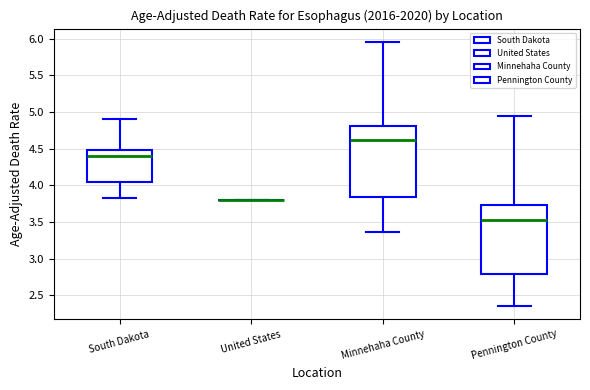

Where does the upper whisker of the box for Pennington County end on the y-axis? The values are not printed on the chart, so give them approximately, as read against the axis.

4.95